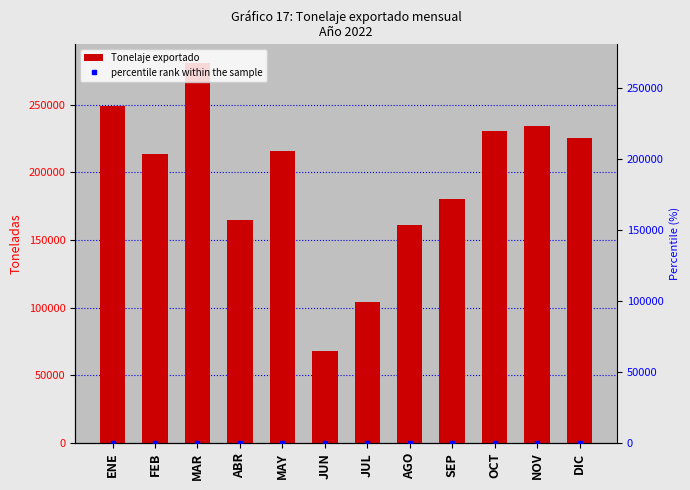

What is the label of the 7th bar from the left?

JUL